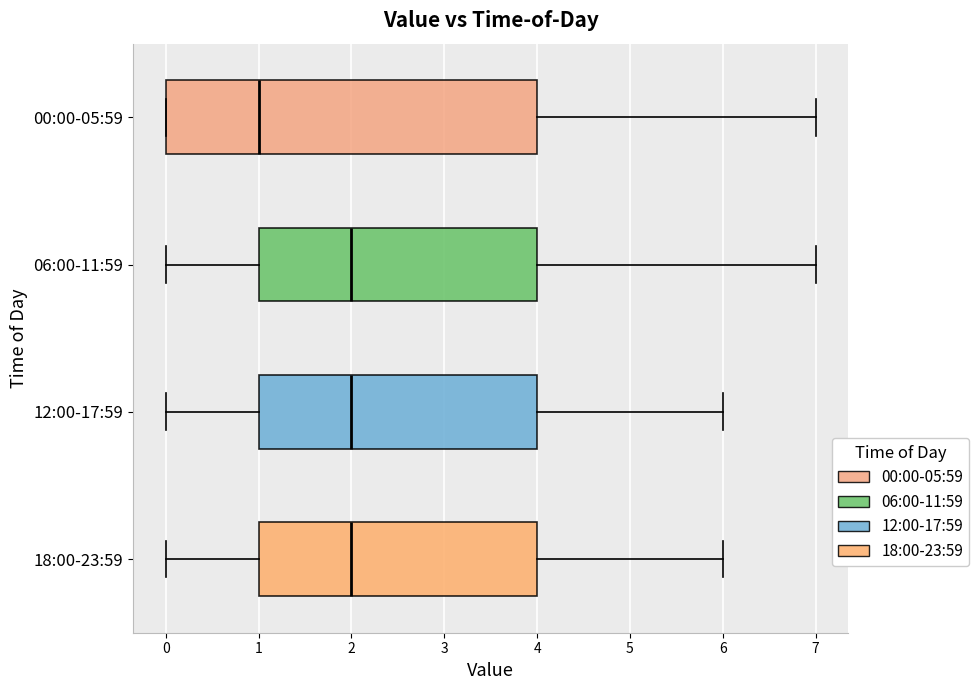

Where is the right edge of the box for 12:00-17:59 on the x-axis? The values are not printed on the chart, so give them approximately, as read against the axis.

4